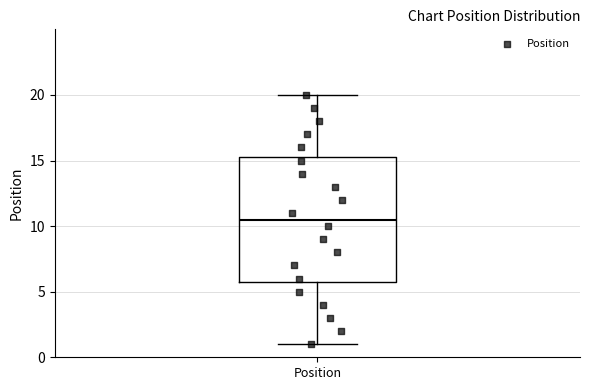

Read this box plot against the y-axis: the position of the median line, the range covered by the box, and the ends of both whiskers. The values are not printed on the chart, so give them approximately, as read against the axis.

median 10.5, box 6.0 to 15.5, whiskers 1.0 to 20.0